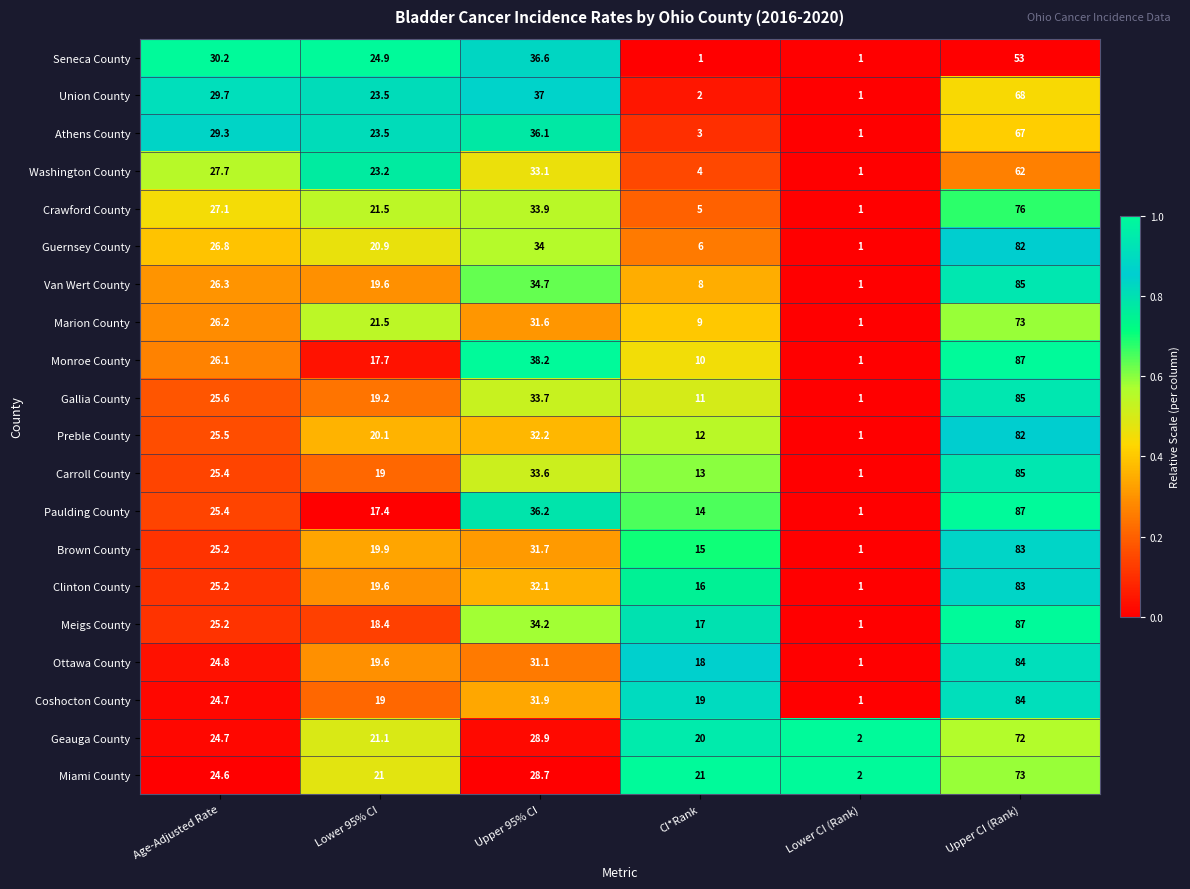

Which series has the largest total across all categories?

Meigs County